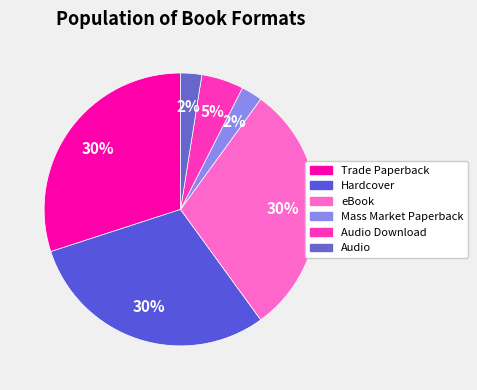

What is the largest slice in the pie chart?

Trade Paperback